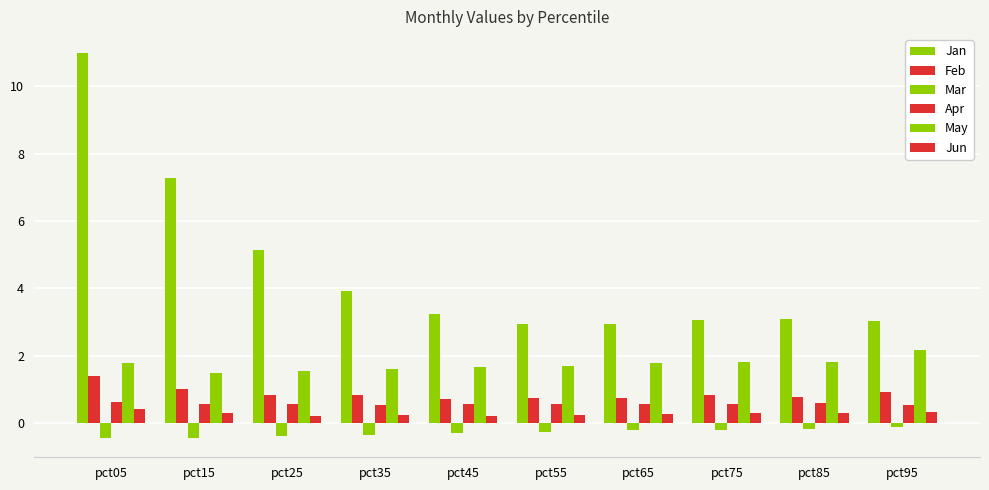

Which category has the lowest value in the Feb series?

pct45